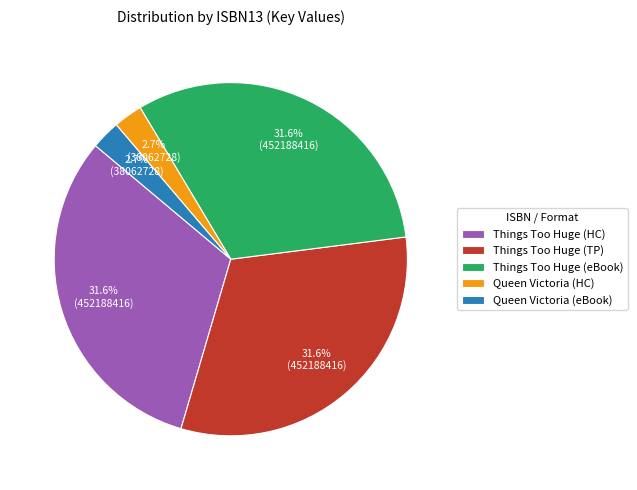

What portion of the pie excludes Queen Victoria (HC)?

97.3%